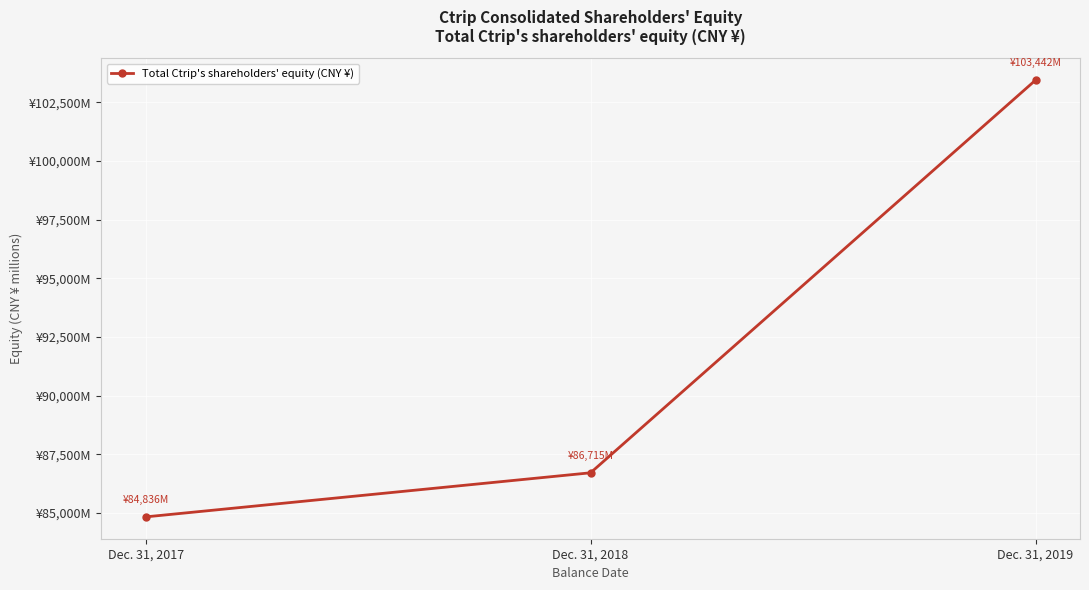

Which label corresponds to the smallest value in the chart?

Dec. 31, 2017